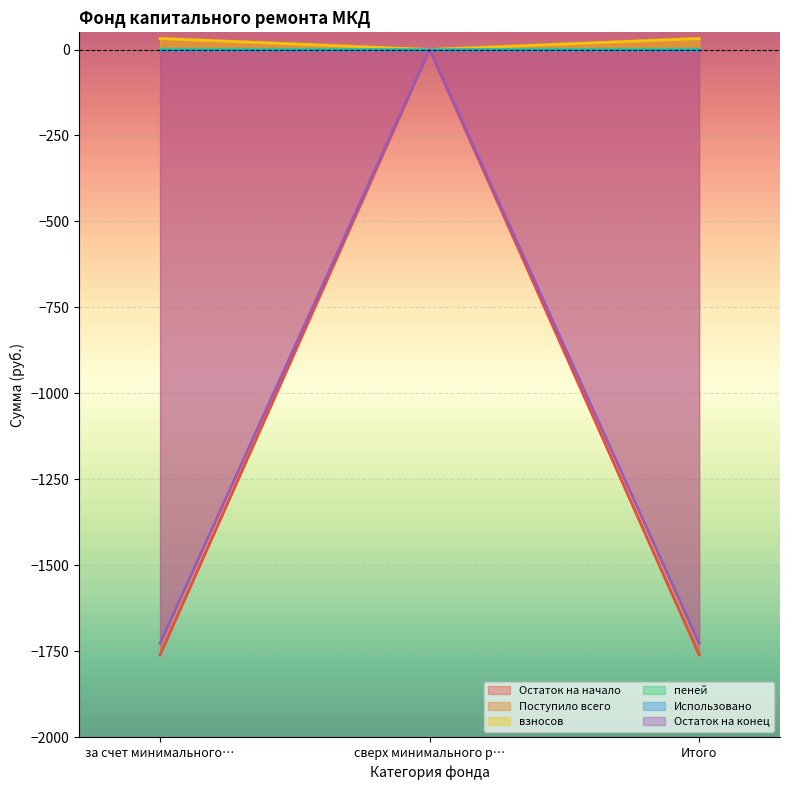

Is it true that Остаток на начало equals -1760.3 at Итого?

True